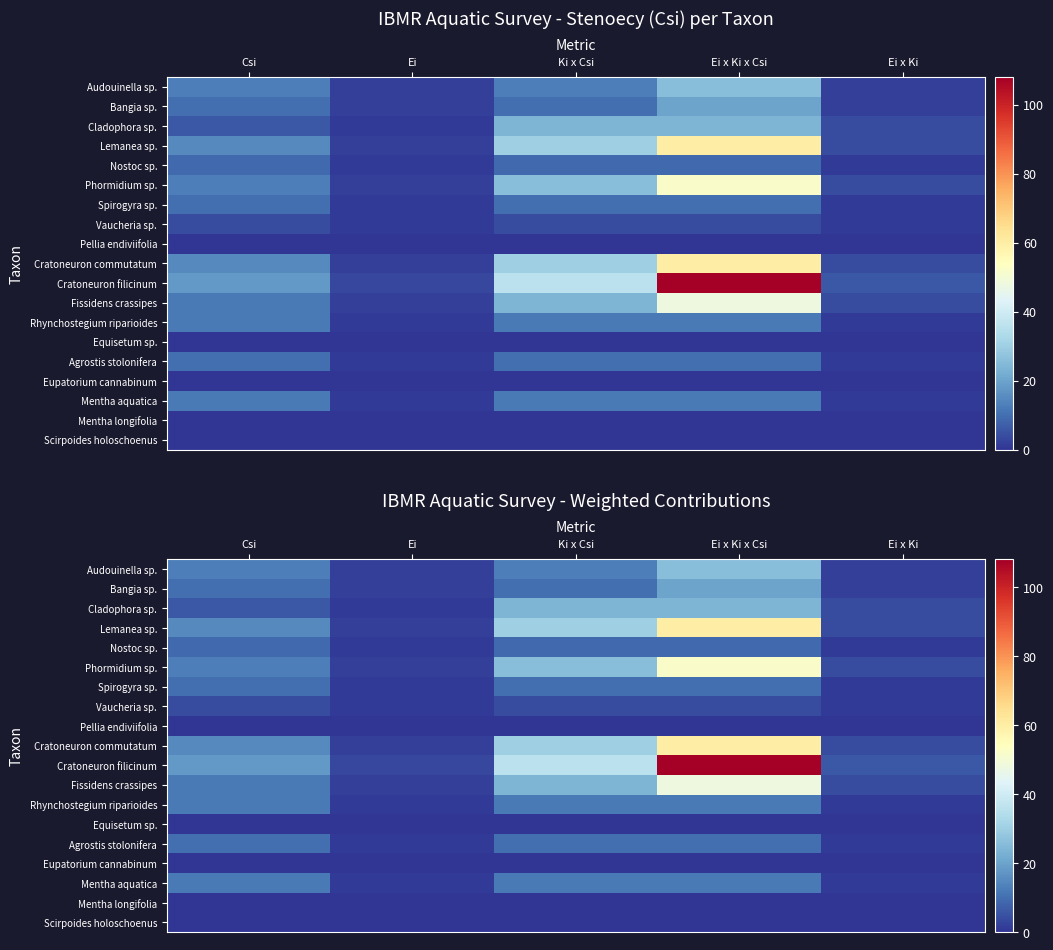

Which series has the largest total across all categories?

Cratoneuron filicinum